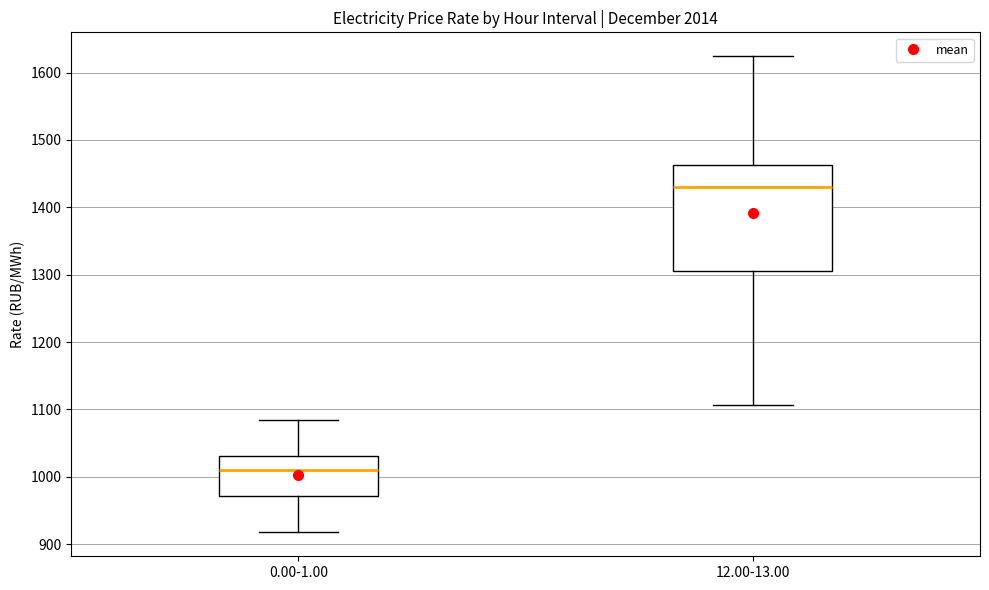

Reading left to right, transcribe this box plot: for each box, give where its median line is, the range the box spans, and where its two whiskers end, as read against the y-axis. The values are not printed on the chart, so give them approximately, as read against the axis.

0.00-1.00: median 1010, box 970 to 1030, whiskers 920 to 1080
12.00-13.00: median 1430, box 1310 to 1460, whiskers 1110 to 1620